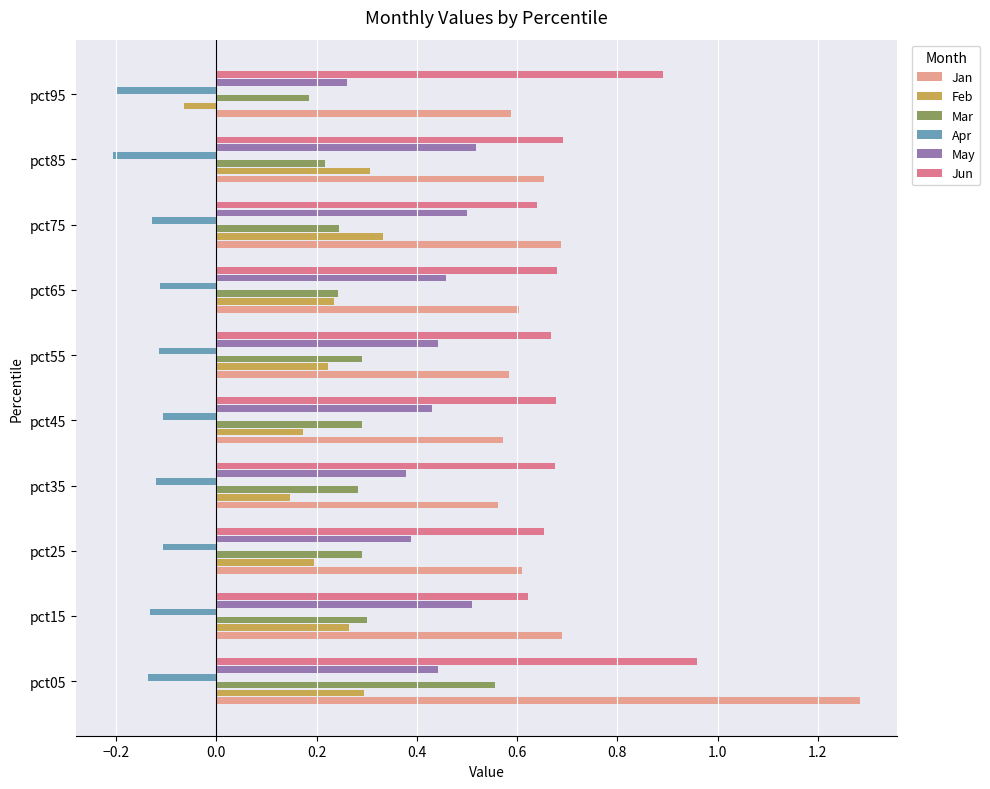

Which label corresponds to the largest value in the chart?

pct05